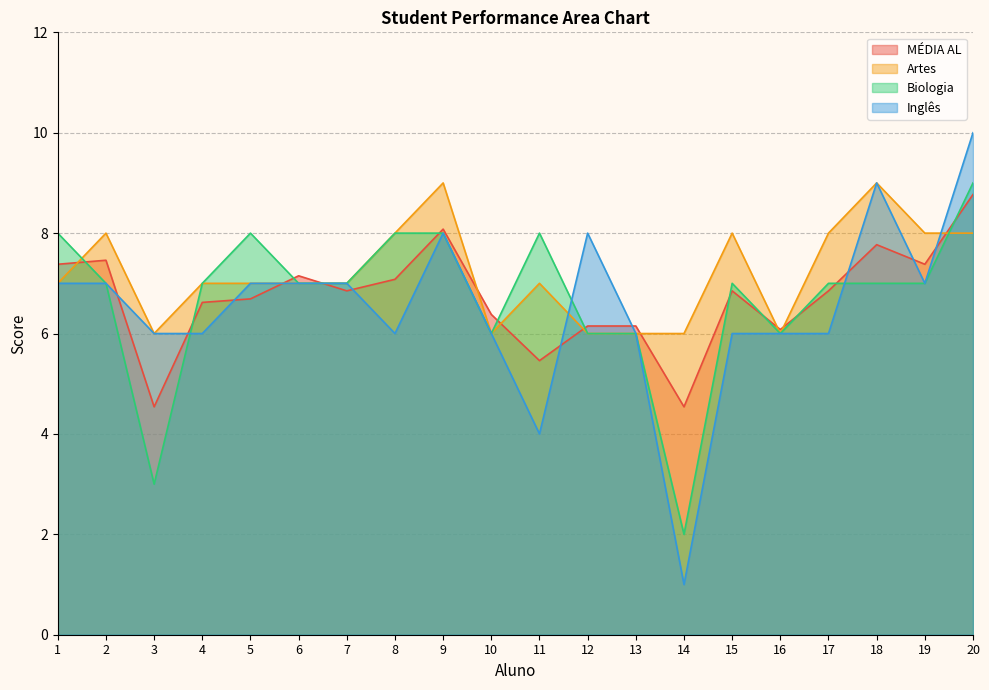

Where is the first local minimum for Artes?

3